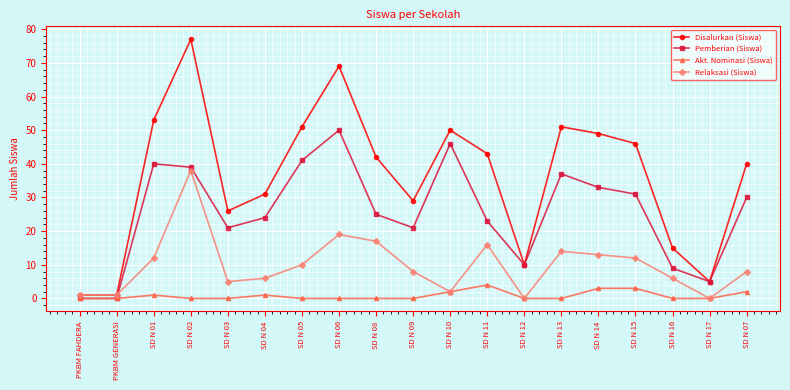

Where is the first local maximum for Relaksasi (Siswa)?

SD N 02